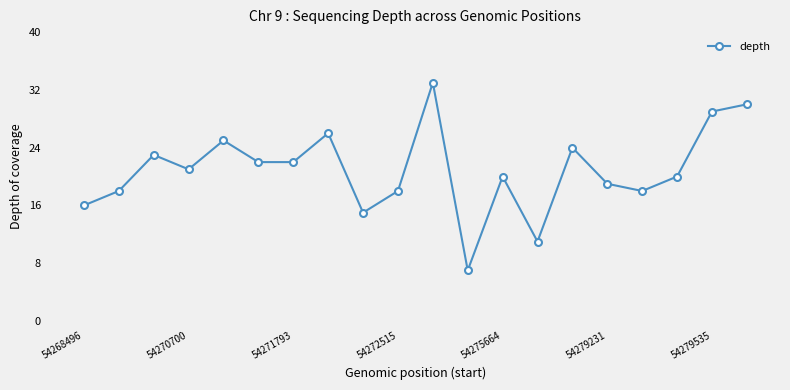

What is the sum of all values?

417